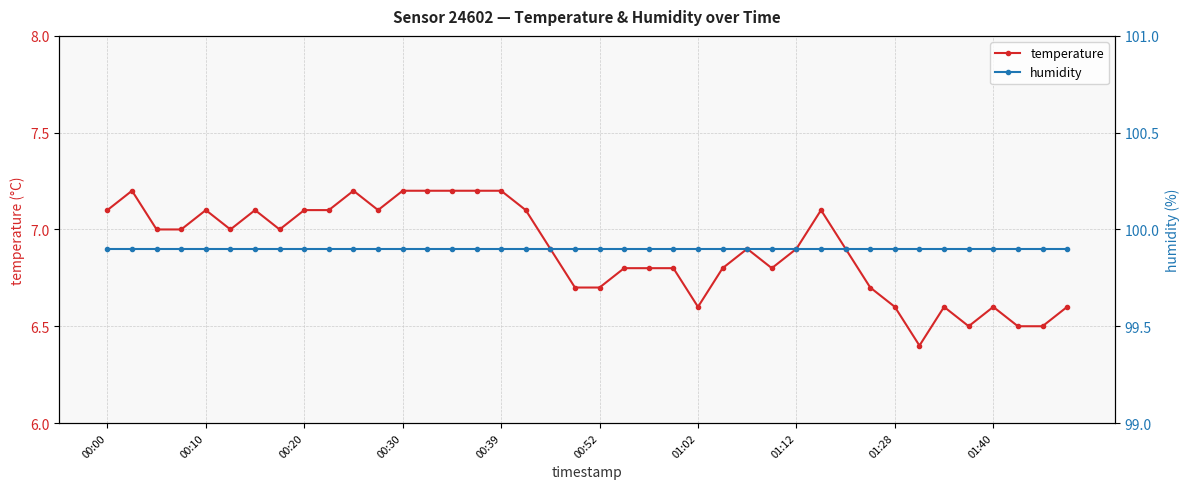

Is it true that humidity equals 99.9 at 00:30?

True